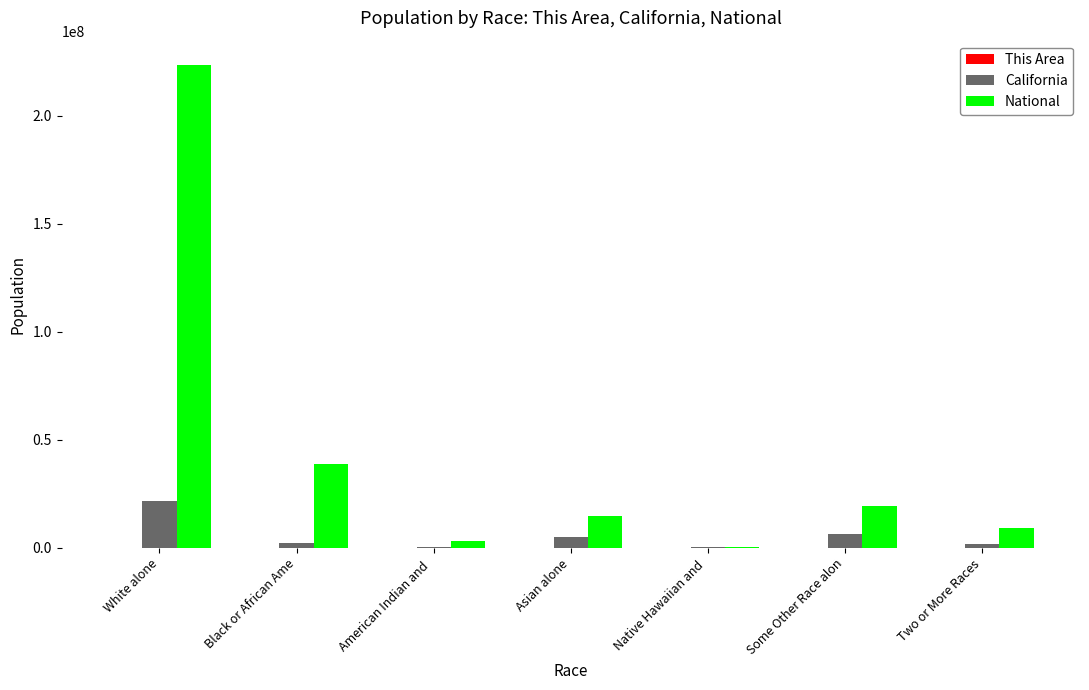

Which series changed the most between White alone and Native Hawaiian and ?

National